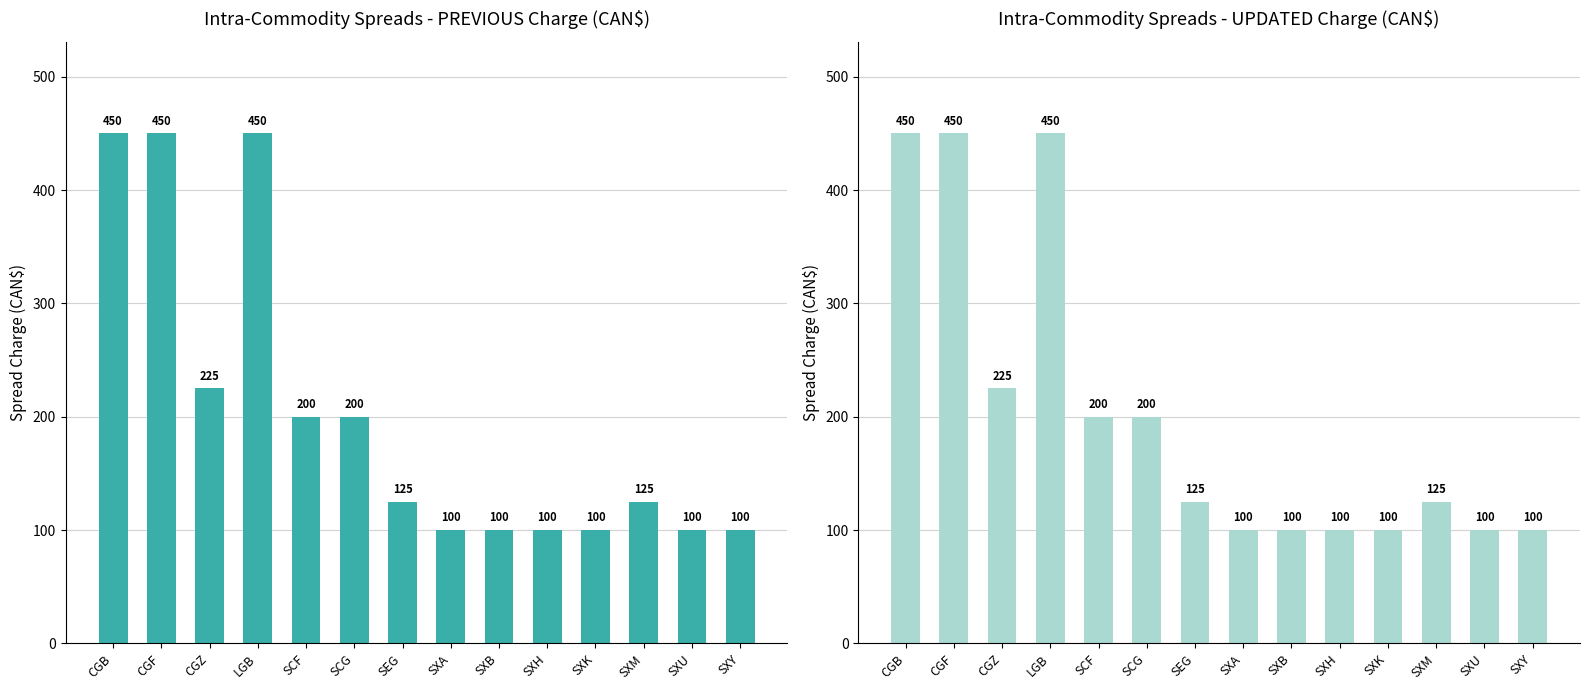

What is the value of the PREVIOUS Inter-Month Spread Charge (CAN$) bar at the 2nd from the left?

450